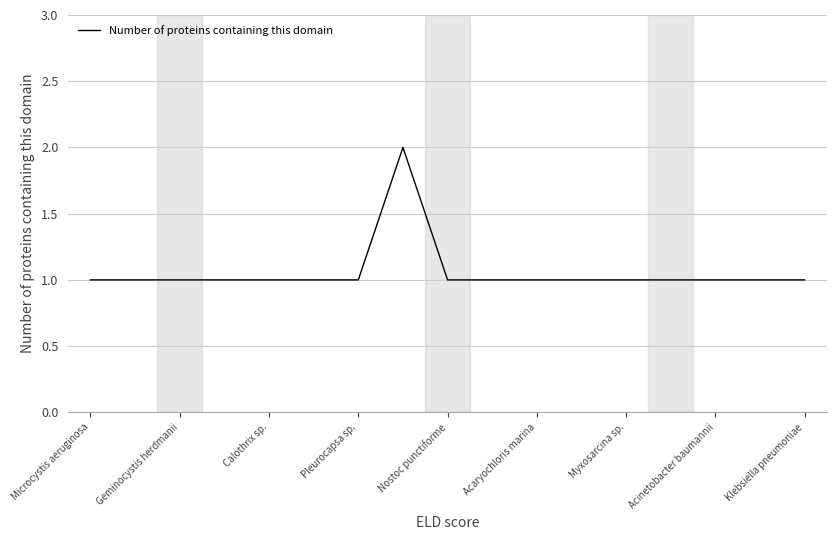

How many categories are shown in the chart?

17